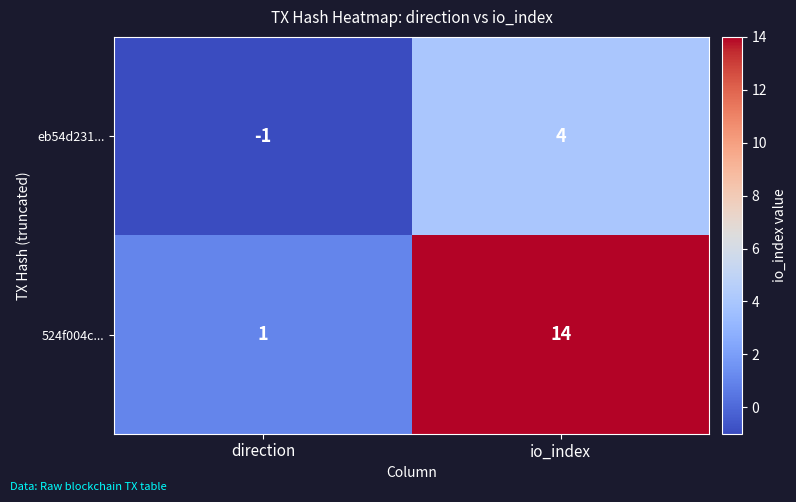

Reading left to right, list all the values displayed in this chart.

eb54d231...: -1	4
524f004c...: 1	14